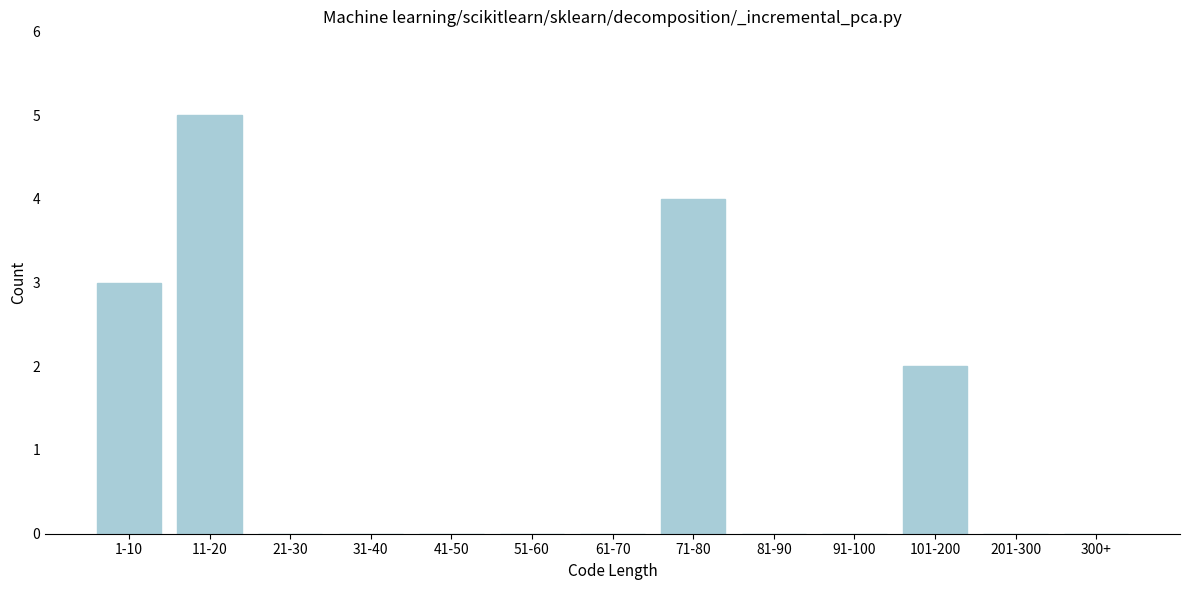

Reading left to right, what are all the values shown in this chart?

1-10=3	11-20=5	21-30=0	31-40=0	41-50=0	51-60=0	61-70=0	71-80=4	81-90=0	91-100=0	101-200=2	201-300=0	300+=0